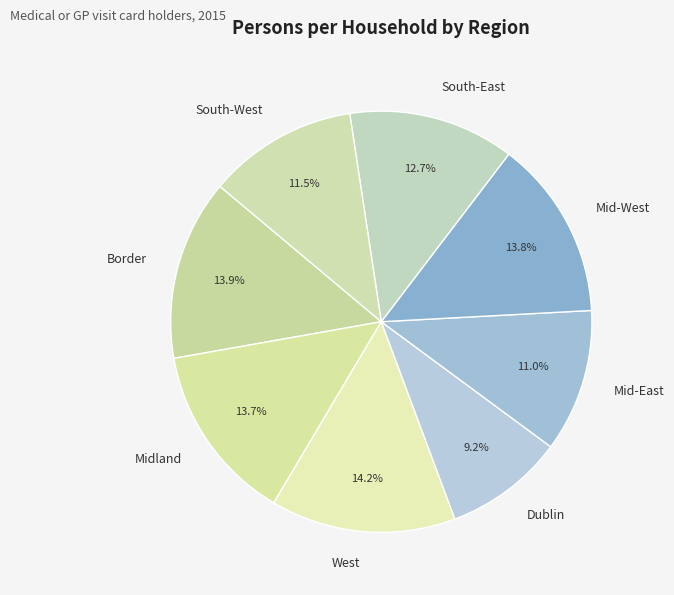

How many segments does this pie chart have?

8